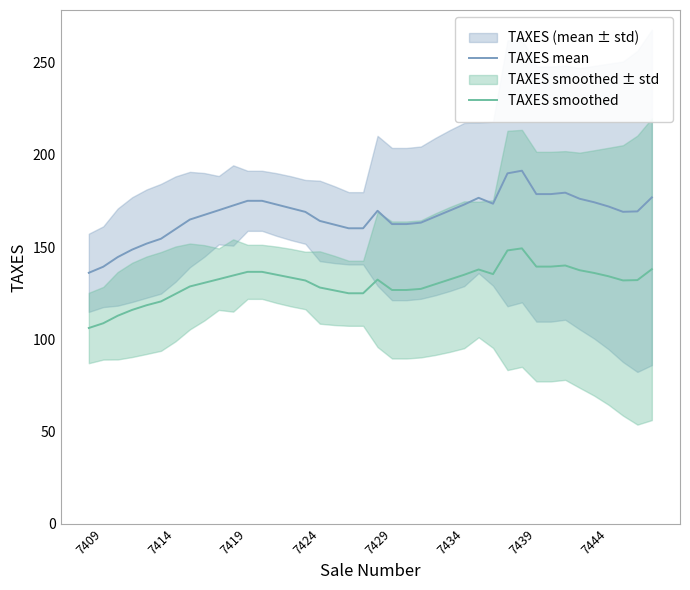

True or false: TAXES mean and TAXES smoothed intersect in this chart.

False